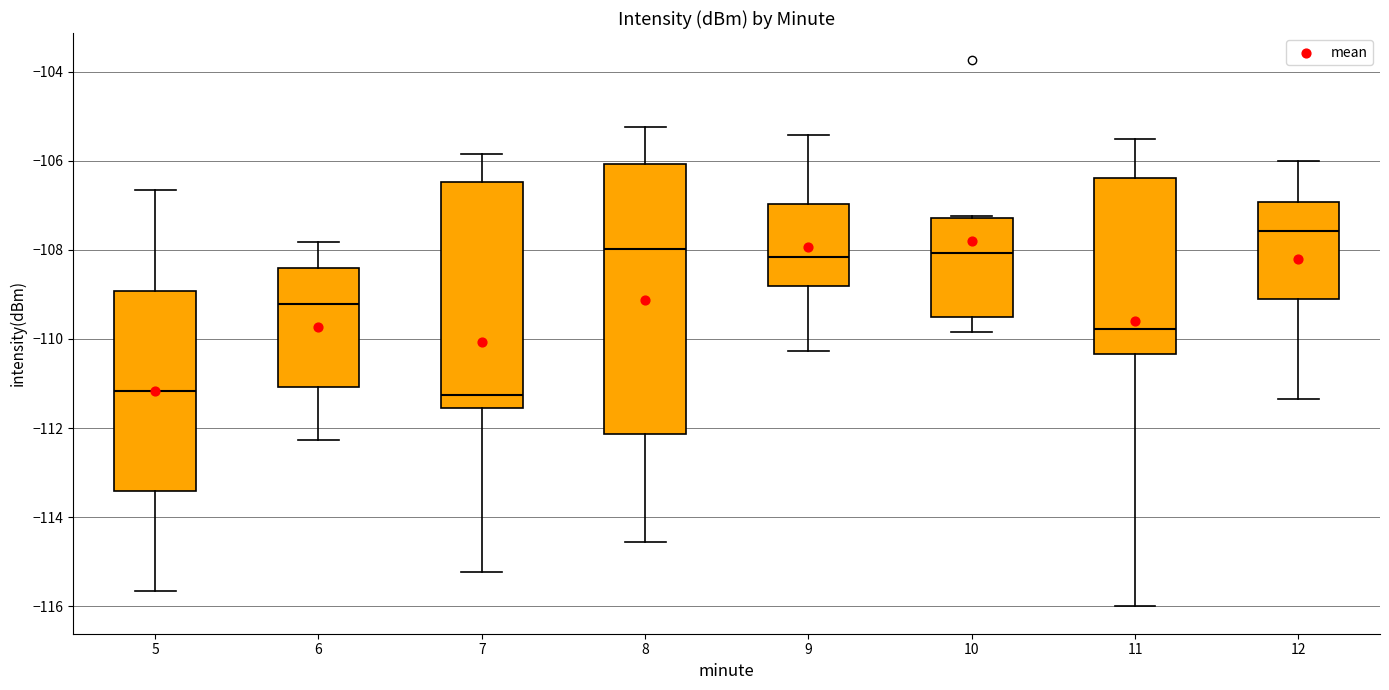

Reading left to right, read every box against the y-axis: the position of its median line, the range the box covers, and the ends of its whiskers. The values are not printed on the chart, so give them approximately, as read against the axis.

5: median -111.2, box -113.4 to -109.0, whiskers -115.6 to -106.6
6: median -109.2, box -111.0 to -108.4, whiskers -112.2 to -107.8
7: median -111.2, box -111.6 to -106.4, whiskers -115.2 to -105.8
8: median -108.0, box -112.2 to -106.0, whiskers -114.6 to -105.2
9: median -108.2, box -108.8 to -107.0, whiskers -110.2 to -105.4
10: median -108.0, box -109.6 to -107.2, whiskers -109.8 to -107.2
11: median -109.8, box -110.4 to -106.4, whiskers -116.0 to -105.4
12: median -107.6, box -109.2 to -107.0, whiskers -111.4 to -106.0